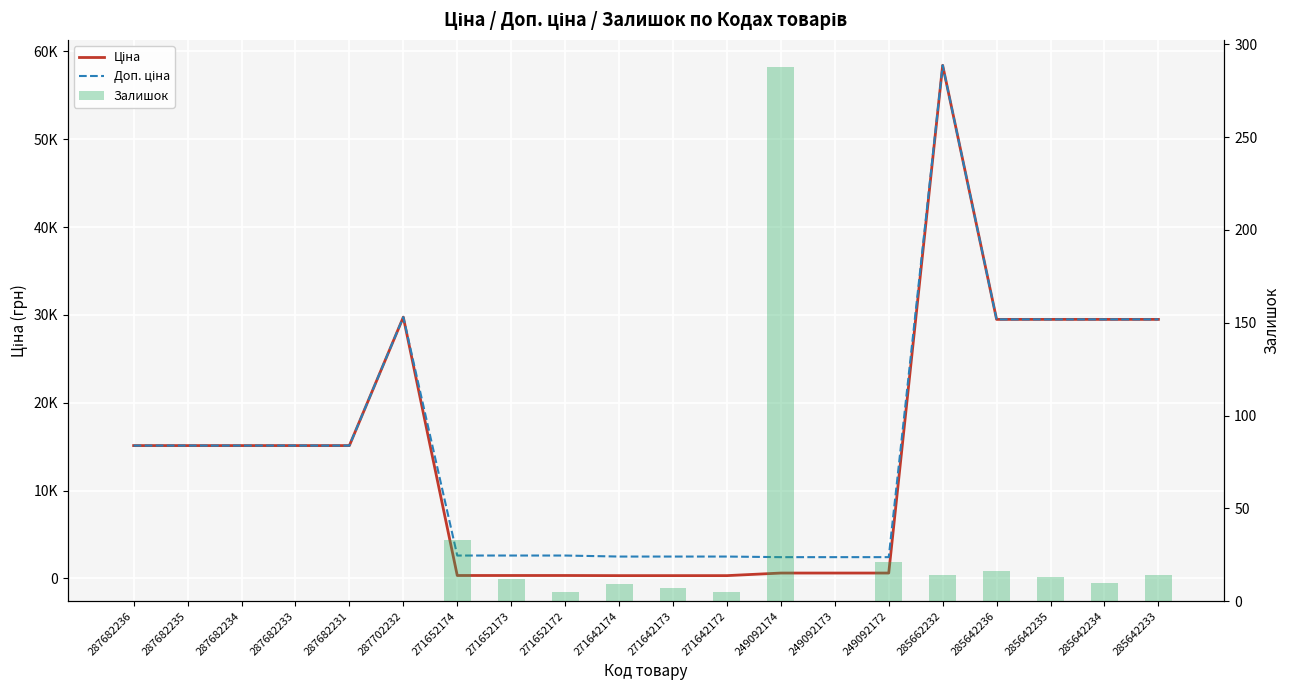

What is the label of the 9th bar from the right?

271642172